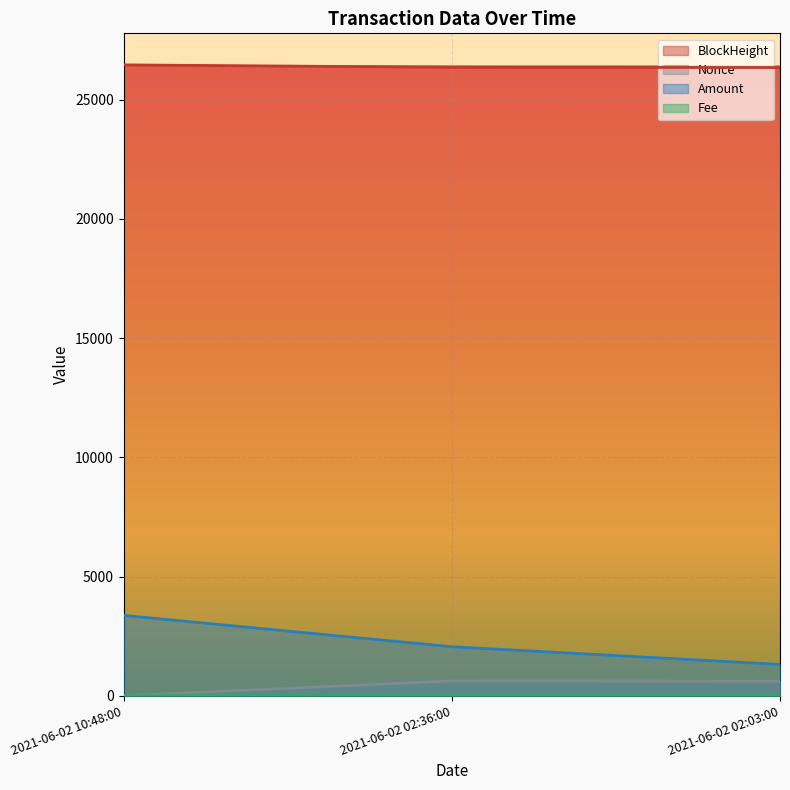

Is the value of Nonce at 2021-06-02 02:36:00 greater than the value of Amount at 2021-06-02 02:36:00?

No